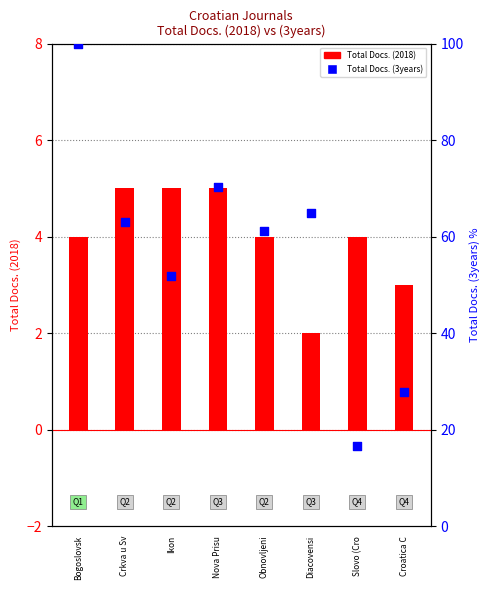

At how many categories does at least one series exceed 21?

7